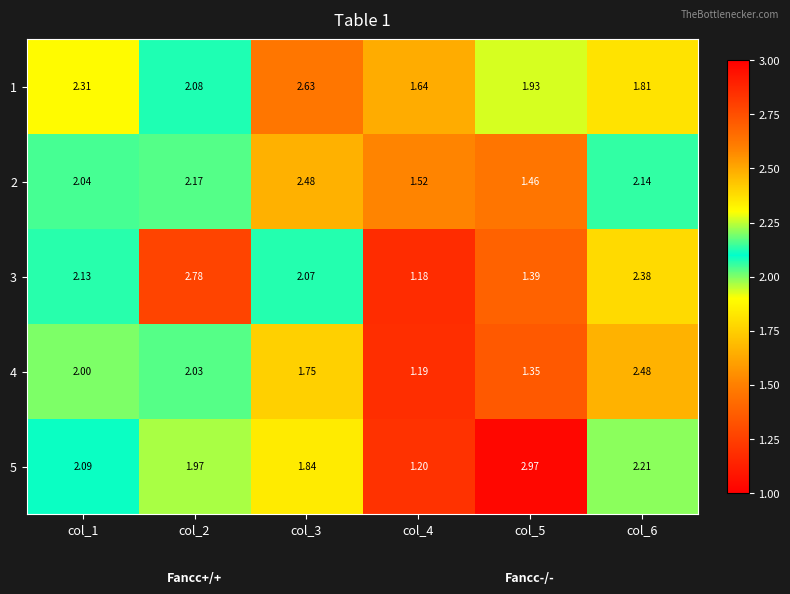

Is the value of 2 at col_6 greater than the value of 4 at col_4?

Yes